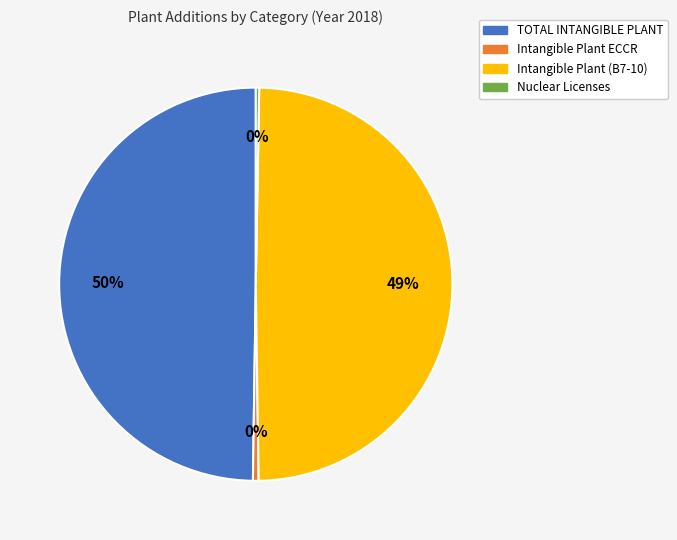

Between Intangible Plant ECCR and TOTAL INTANGIBLE PLANT, which is larger?

TOTAL INTANGIBLE PLANT